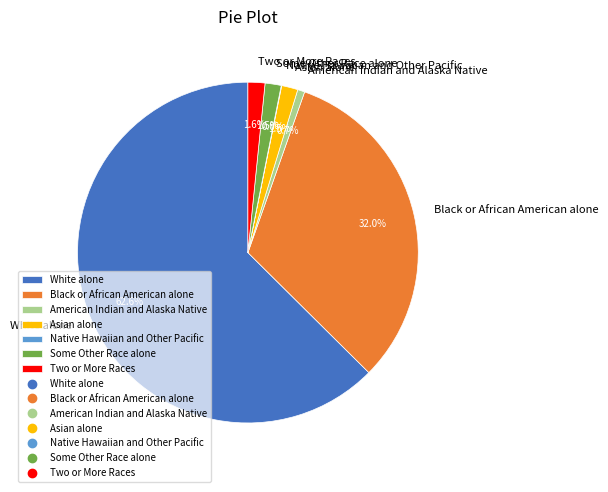

Combined, do Two or More Races and Some Other Race alone account for over 50%?

No